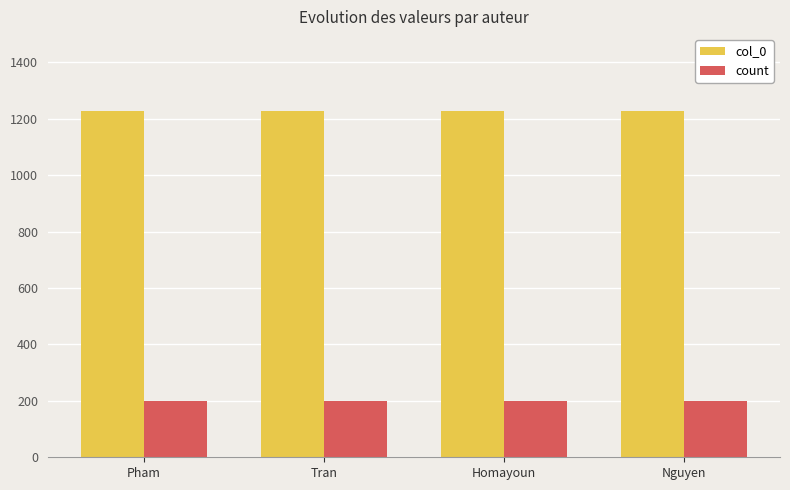

Reading left to right, transcribe all the data shown in this chart.

col_0: Pham=1228	Tran=1228	Homayoun=1228	Nguyen=1228
count: Pham=200	Tran=200	Homayoun=200	Nguyen=200